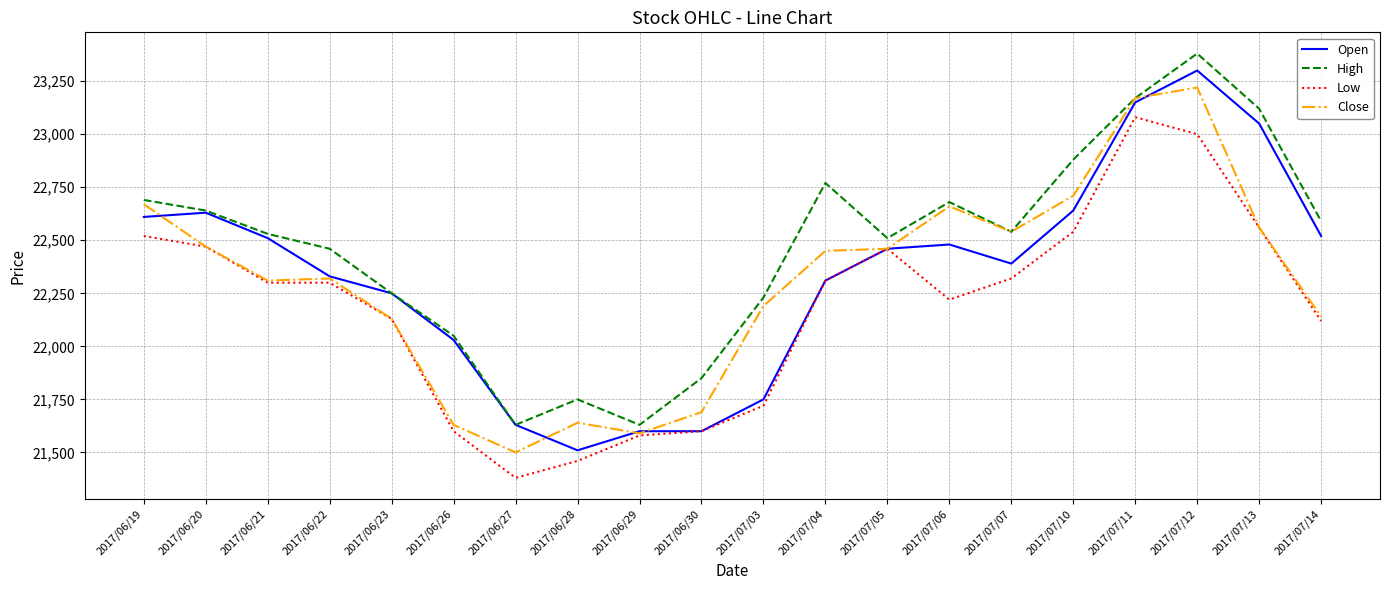

Is it true that Close equals 21590 at 2017/06/29?

True